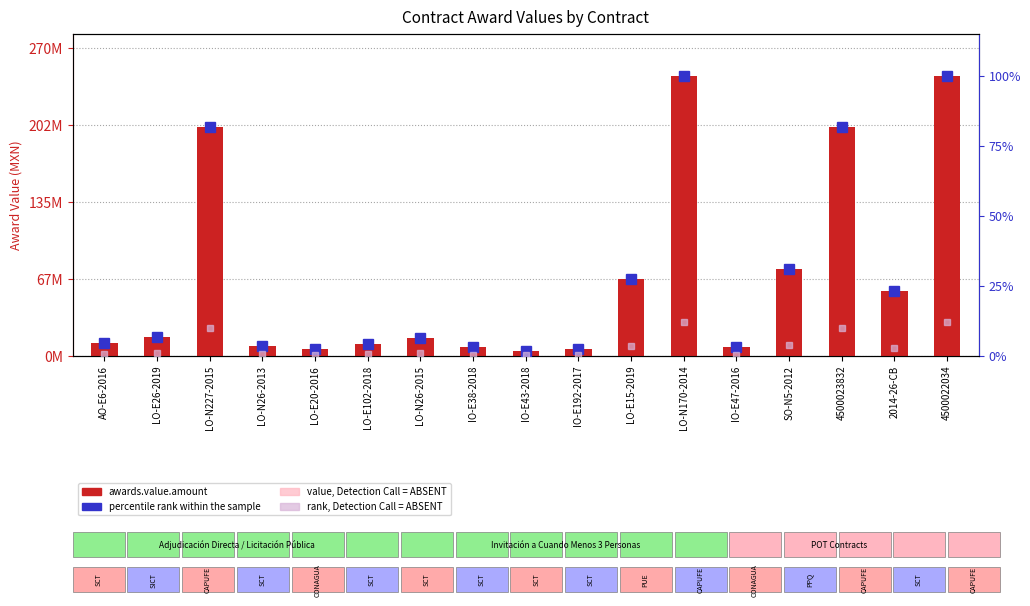

How many data points in percentile rank within the sample are above 6?

9